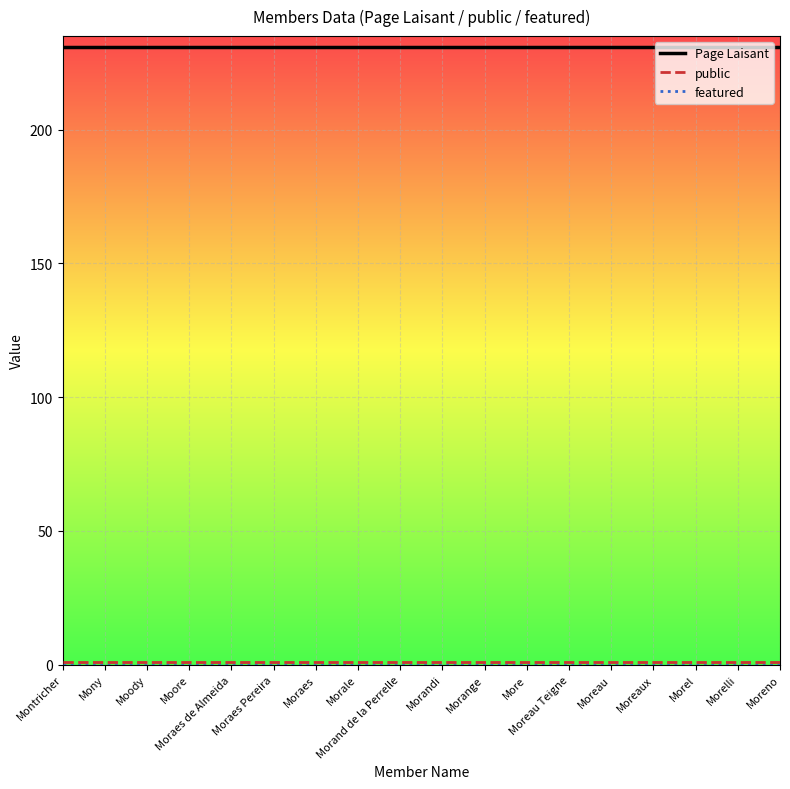

Which series has the largest total across all categories?

Page Laisant